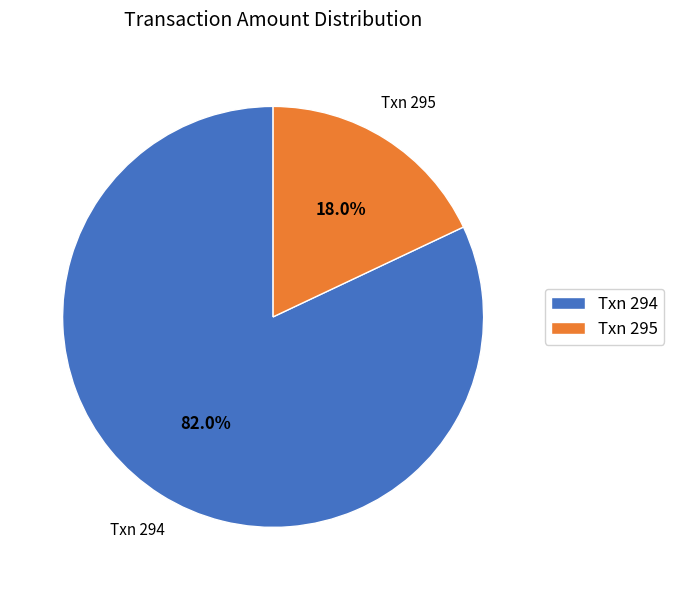

Rank the categories by value from highest to lowest.

Txn 294, Txn 295